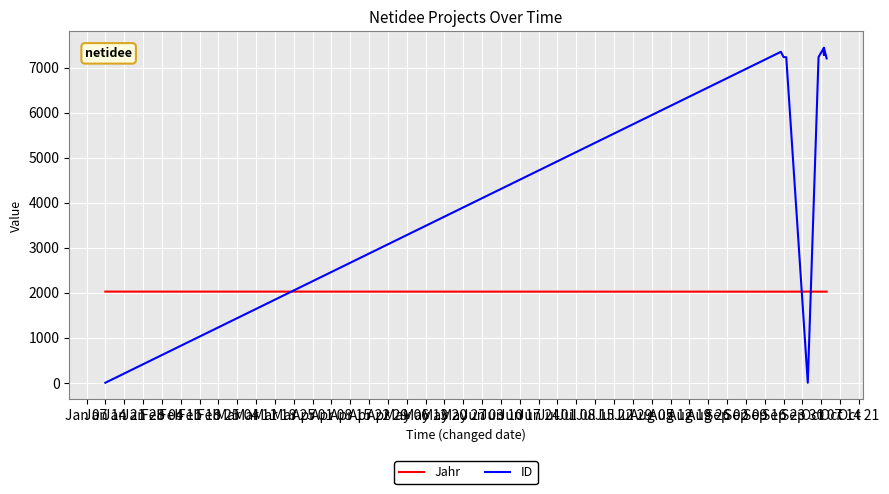

How many values in the ID series are below 7237?

4